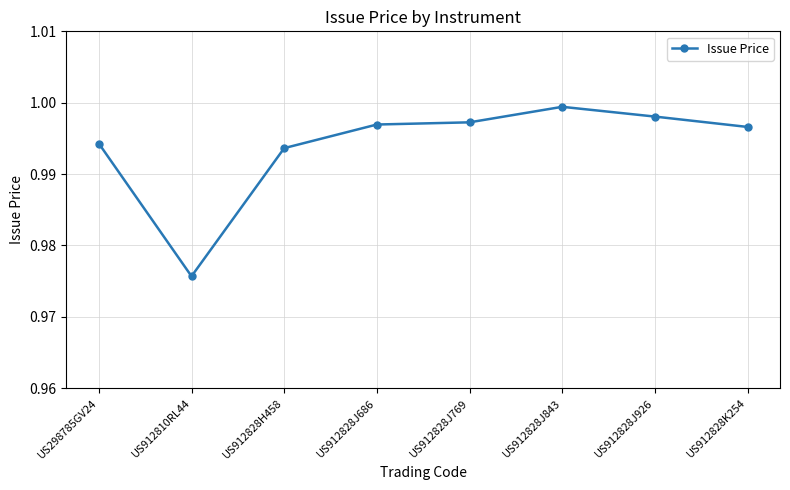

At which label is the value closest to 0?

US912810RL44